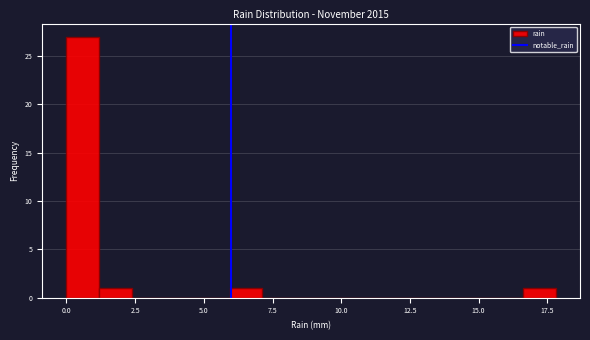

Read against the x-axis, roughly where is the centre of the tallest bar?

0.5